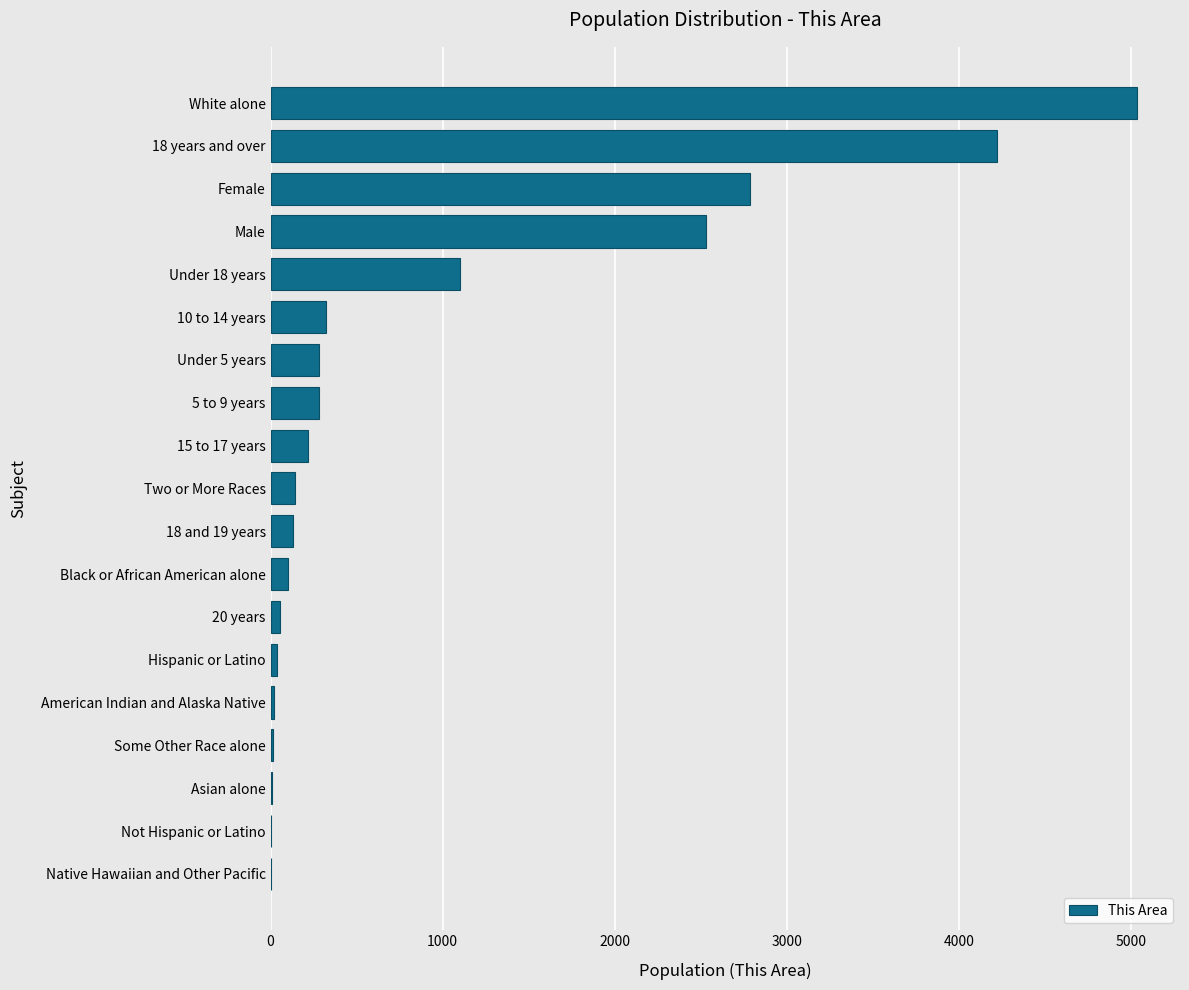

Where is the data nearest to the value 2516?

Male